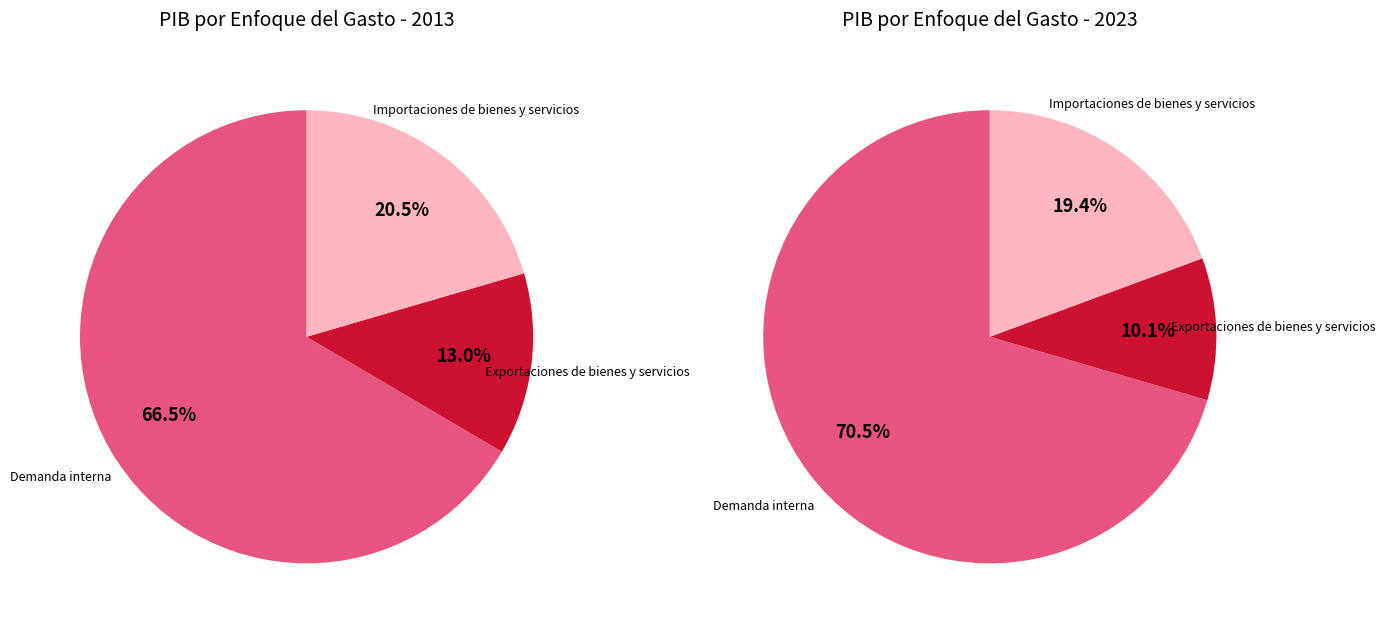

To the nearest percent, what is the average slice percentage?

33%